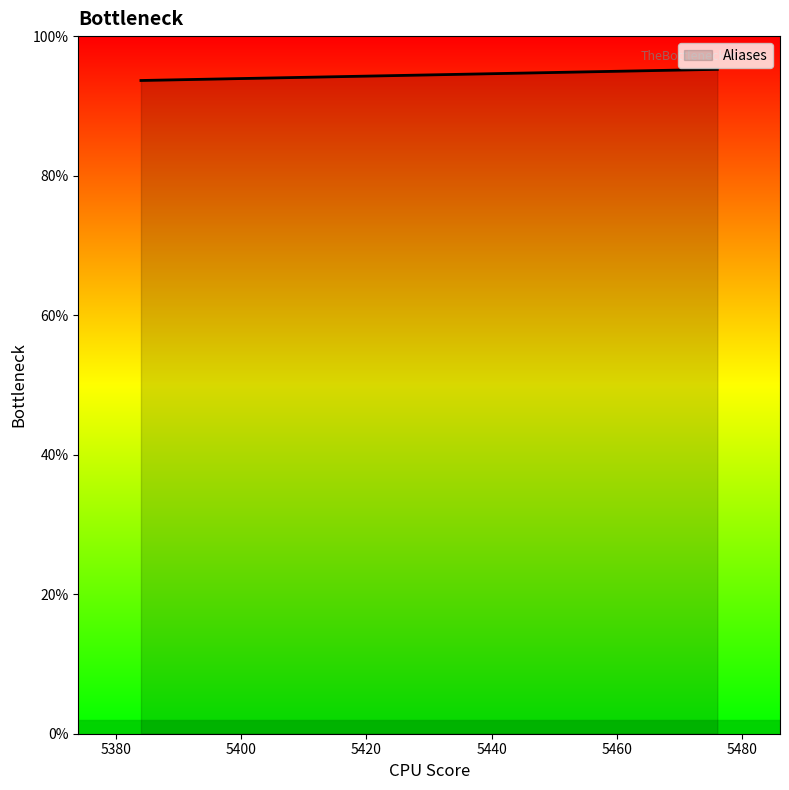

True or false: there are more than 2 points higher than both neighbors.

False